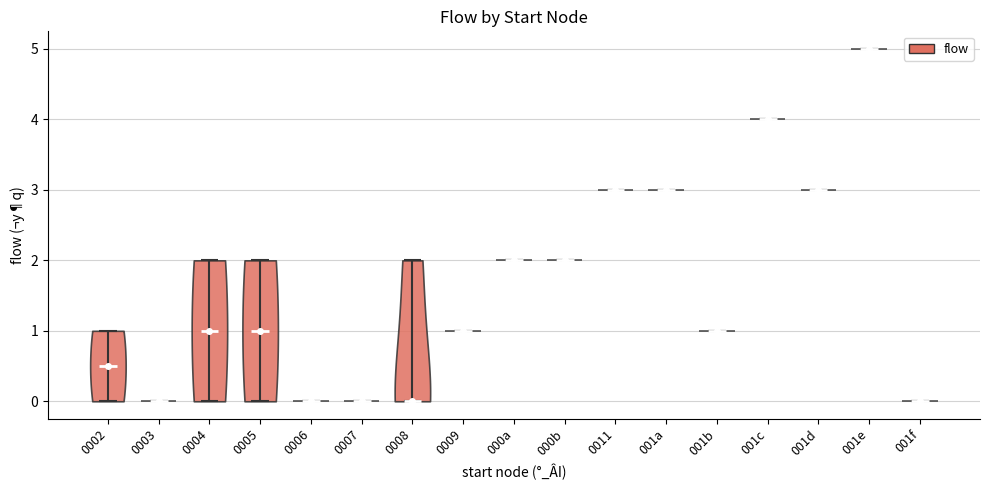

Reading left to right, read every violin against the y-axis: where its median line is, and the lowest and highest points it reaches. The values are not printed on the chart, so give them approximately, as read against the axis.

0002: median line 0.5, lowest point 0.0, highest point 1.0
0003: median line 0.0, lowest point 0.0, highest point 0.0
0004: median line 1.0, lowest point 0.0, highest point 2.0
0005: median line 1.0, lowest point 0.0, highest point 2.0
0006: median line 0.0, lowest point 0.0, highest point 0.0
0007: median line 0.0, lowest point 0.0, highest point 0.0
0008: median line 0.0, lowest point 0.0, highest point 2.0
0009: median line 1.0, lowest point 1.0, highest point 1.0
000a: median line 2.0, lowest point 2.0, highest point 2.0
000b: median line 2.0, lowest point 2.0, highest point 2.0
0011: median line 3.0, lowest point 3.0, highest point 3.0
001a: median line 3.0, lowest point 3.0, highest point 3.0
001b: median line 1.0, lowest point 1.0, highest point 1.0
001c: median line 4.0, lowest point 4.0, highest point 4.0
001d: median line 3.0, lowest point 3.0, highest point 3.0
001e: median line 5.0, lowest point 5.0, highest point 5.0
001f: median line 0.0, lowest point 0.0, highest point 0.0